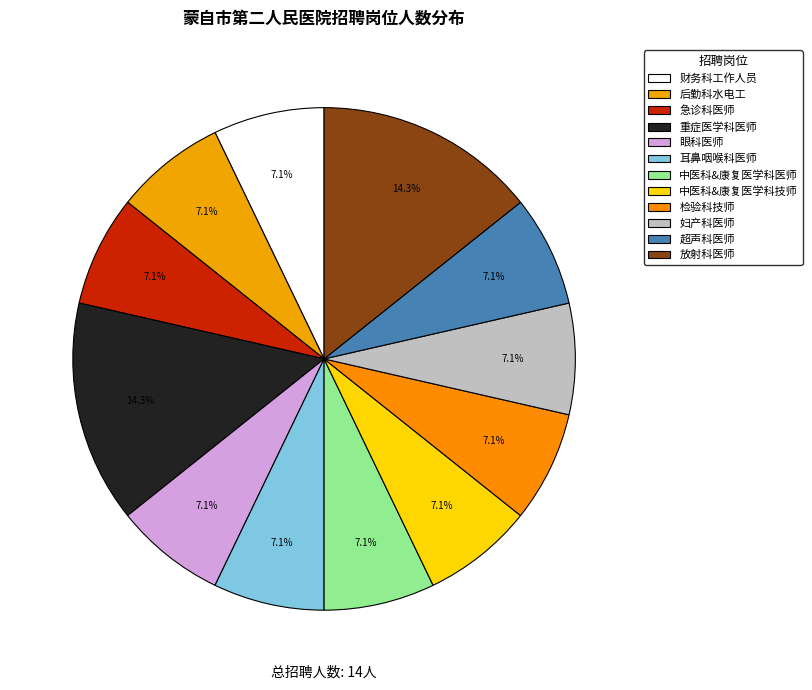

How much of the chart is everything except 放射科医师?

85.7%